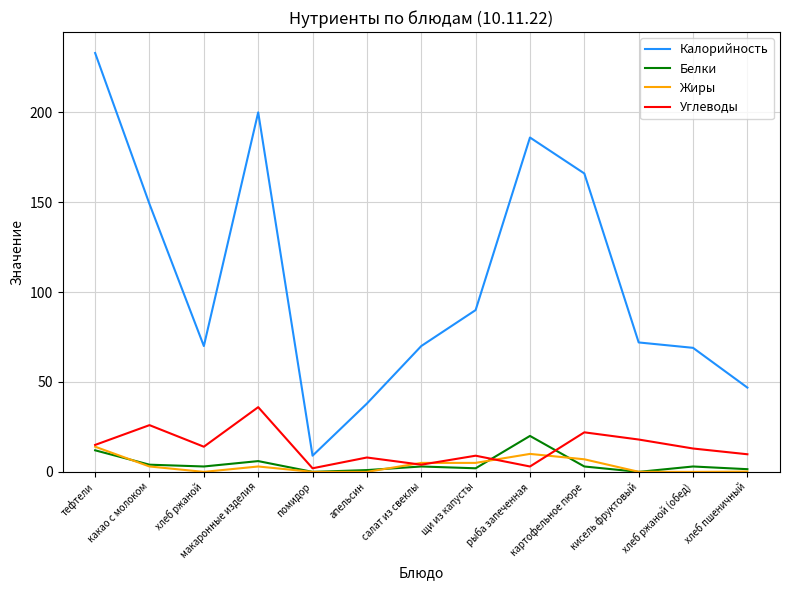

True or false: Жиры has a value of 0.0 at хлеб ржаной.

True